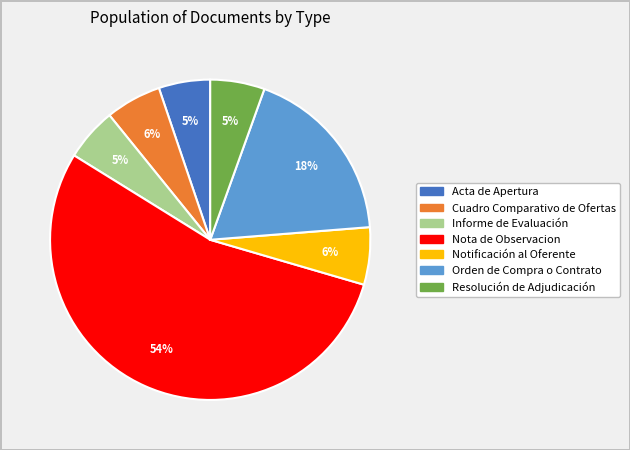

Approximately how many times larger is the value at Acta de Apertura compared to Orden de Compra o Contrato?

0.3